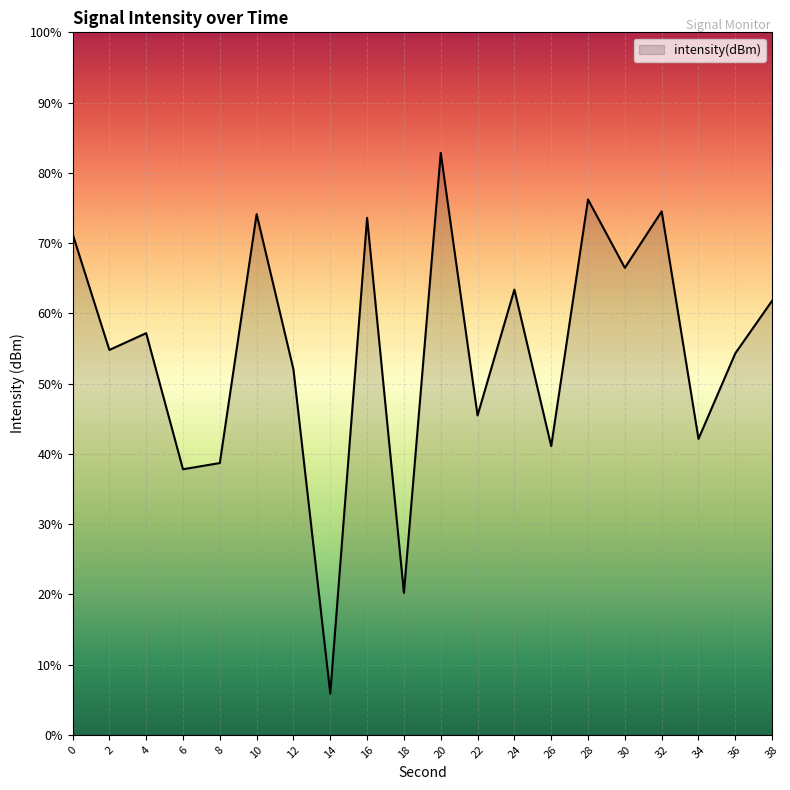

List the labels in order of value, smallest first.

14, 18, 6, 8, 26, 34, 22, 12, 36, 2, 4, 38, 24, 30, 0, 16, 10, 32, 28, 20